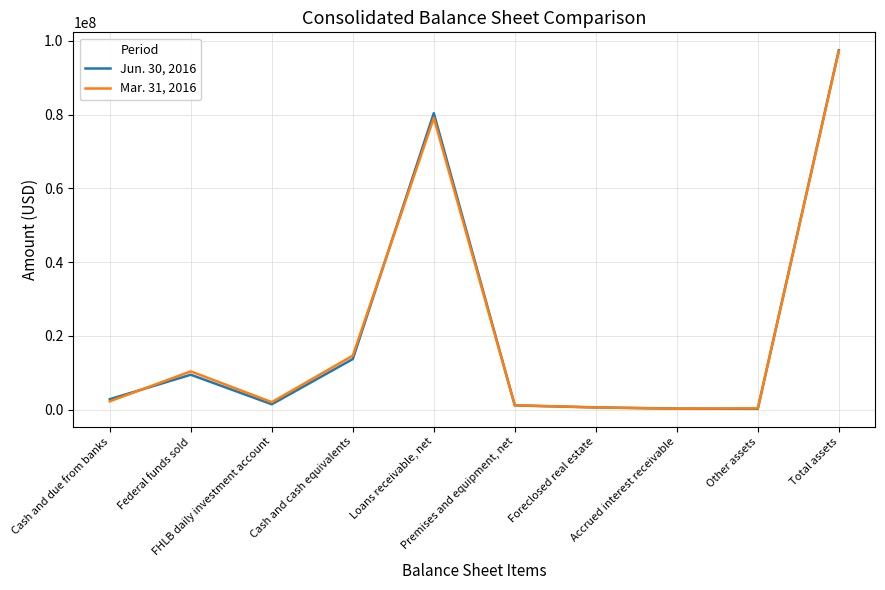

Which series has the largest range (max minus min)?

Jun. 30, 2016